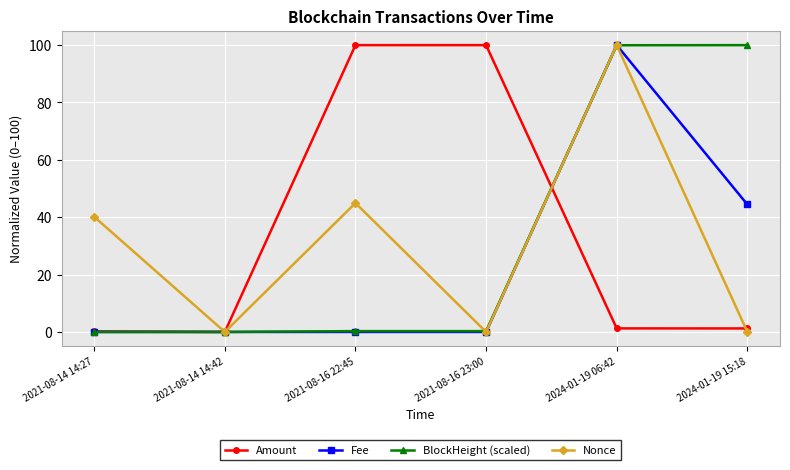

What is the maximum value shown in the chart?

100.0